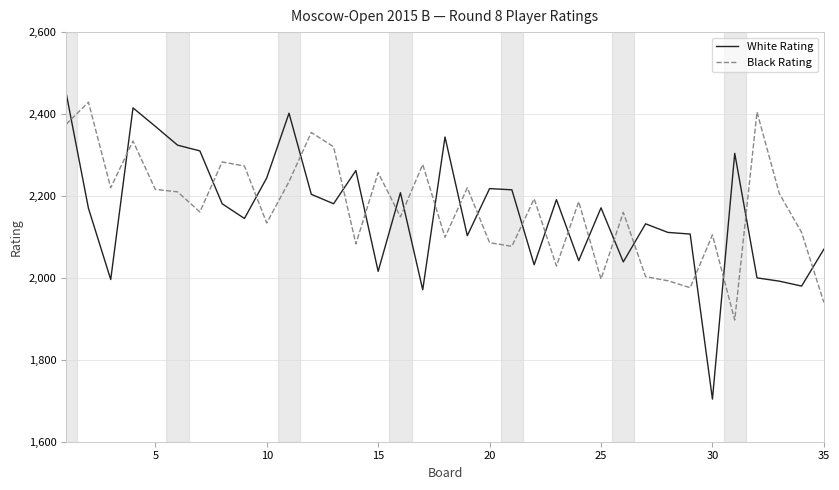

What is the difference between the maximum and minimum values in the White Rating series?

747